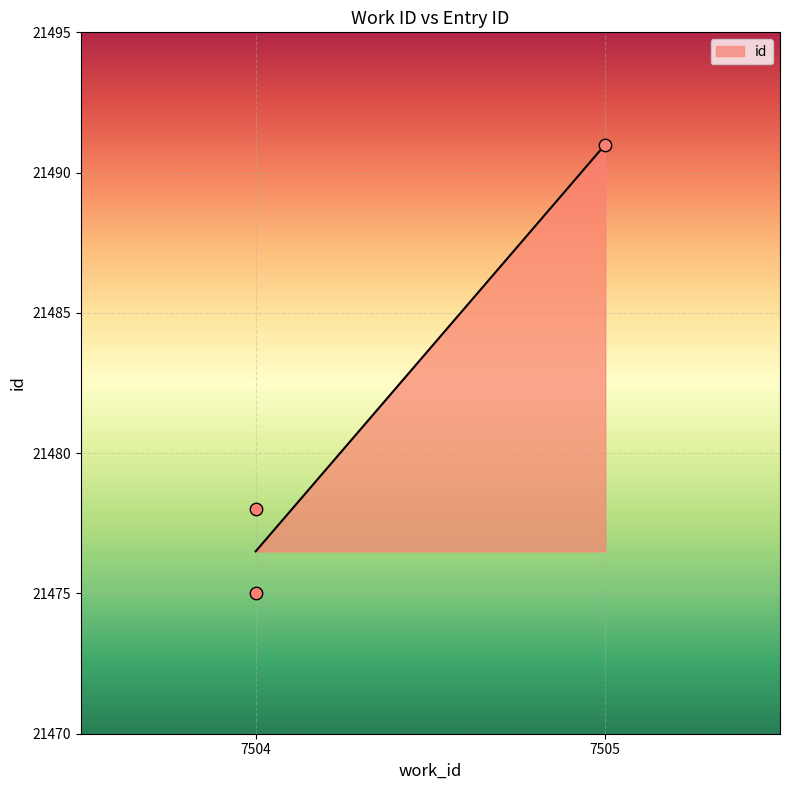

What Y value in the scatter plot is closest to 21483?

21478